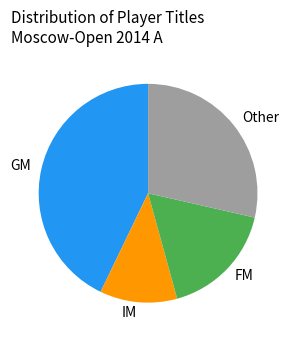

Rank the categories by value from highest to lowest.

GM, Other, FM, IM